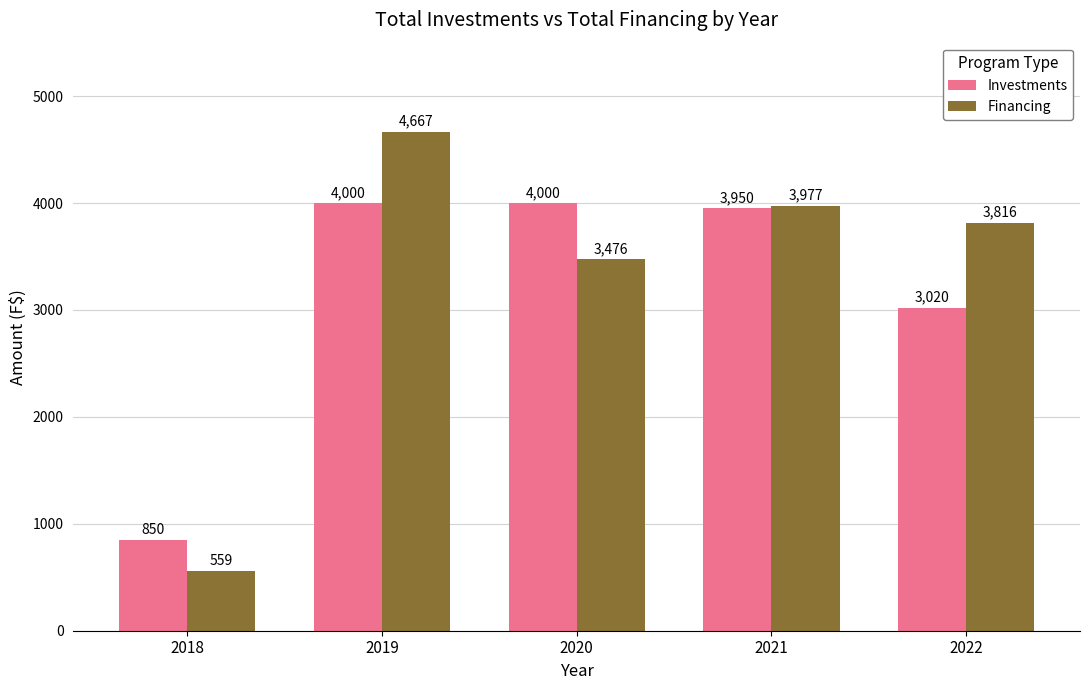

How many bars are there in each group?

2